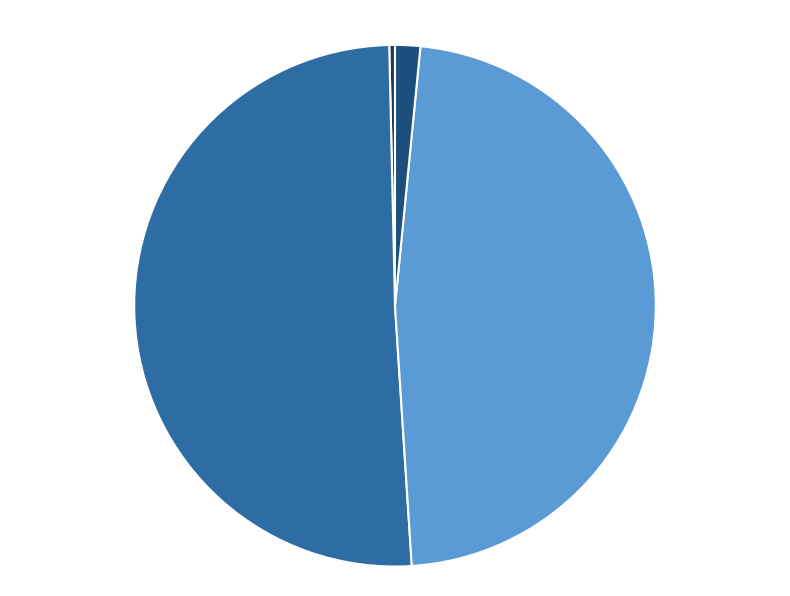

How many slices are in this pie chart?

4